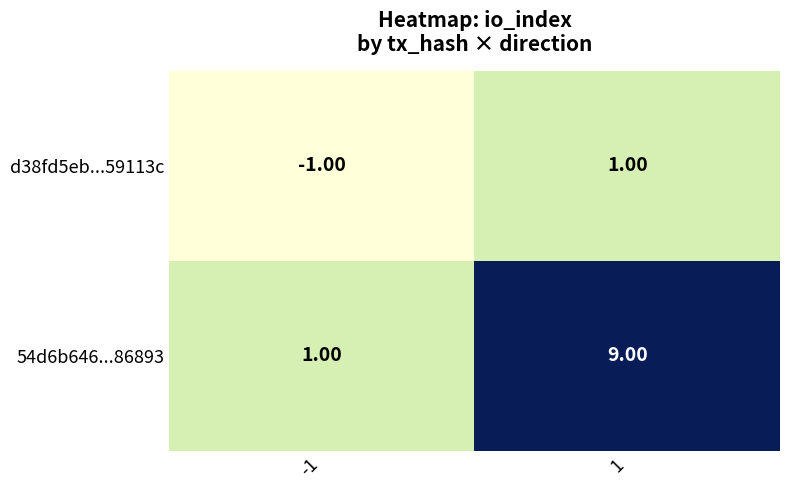

Rank the series by their average value, from lowest to highest.

d38fd5eb...59113c, 54d6b646...86893